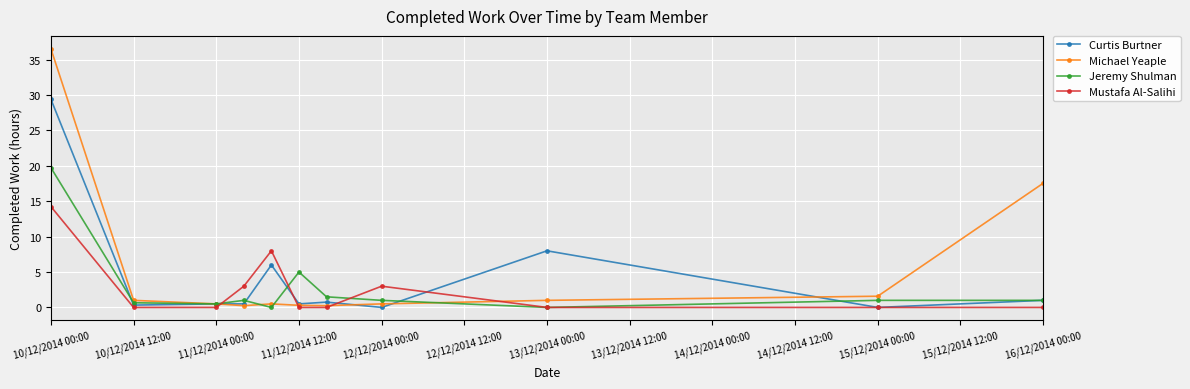

What is the maximum value shown in the chart?

36.5